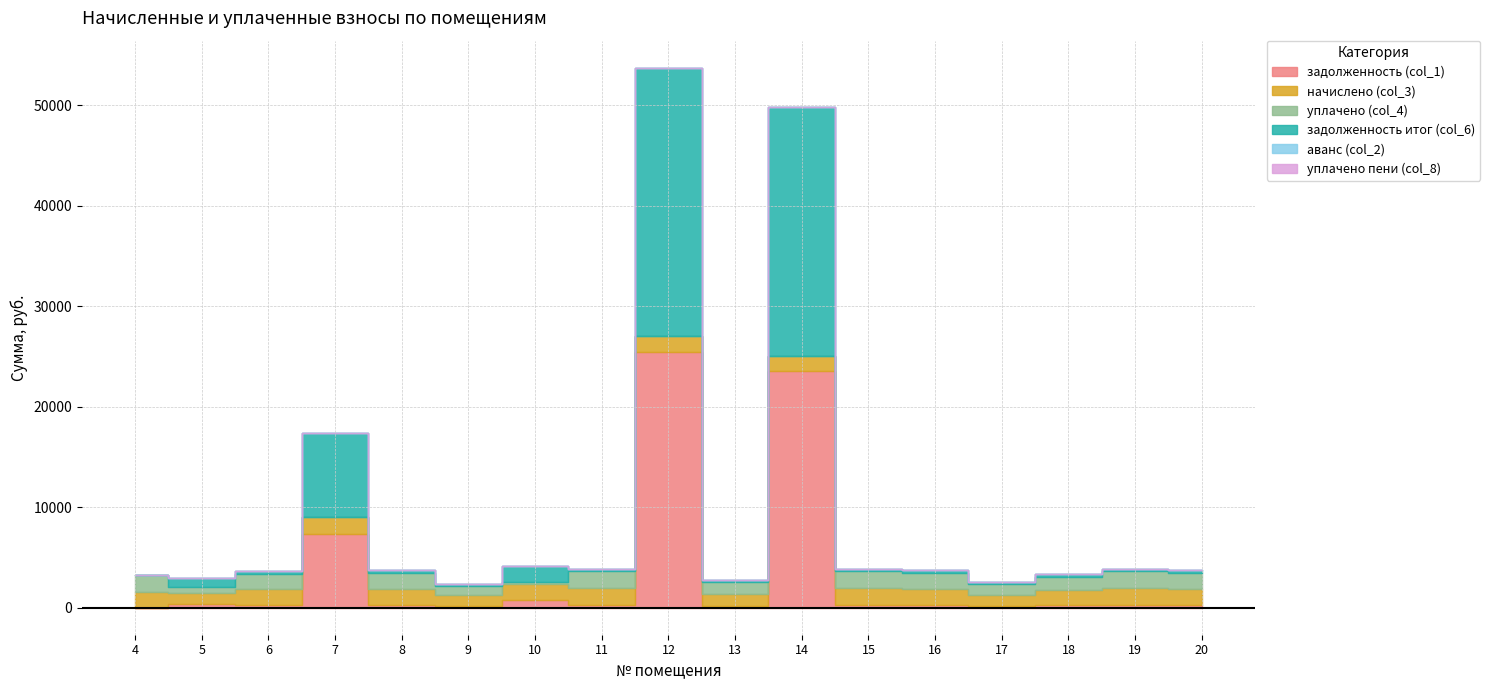

How many lines are shown in the chart?

6